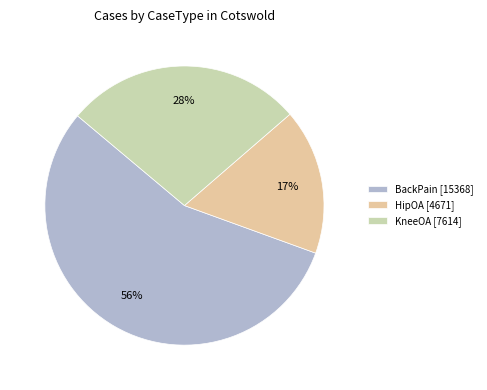

Between KneeOA and BackPain, which is larger?

BackPain